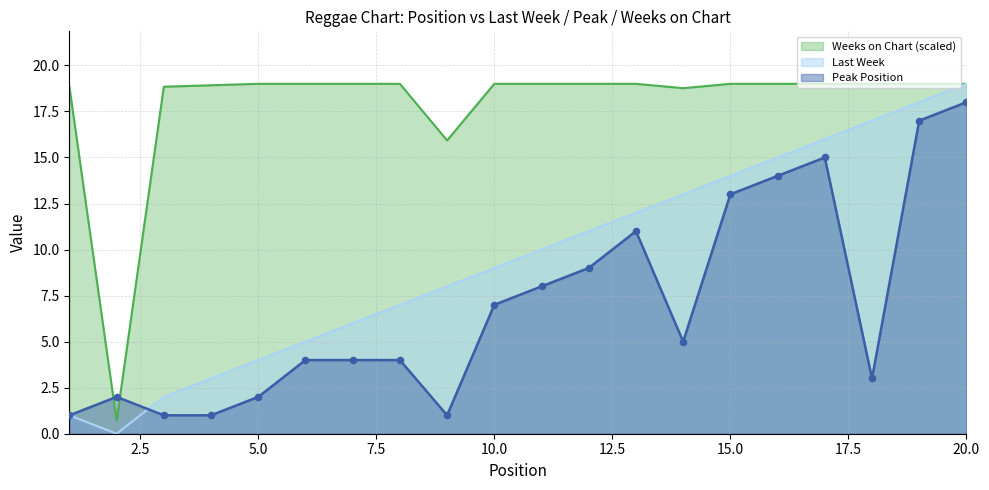

Which series contains the lowest Y value?

Last Week